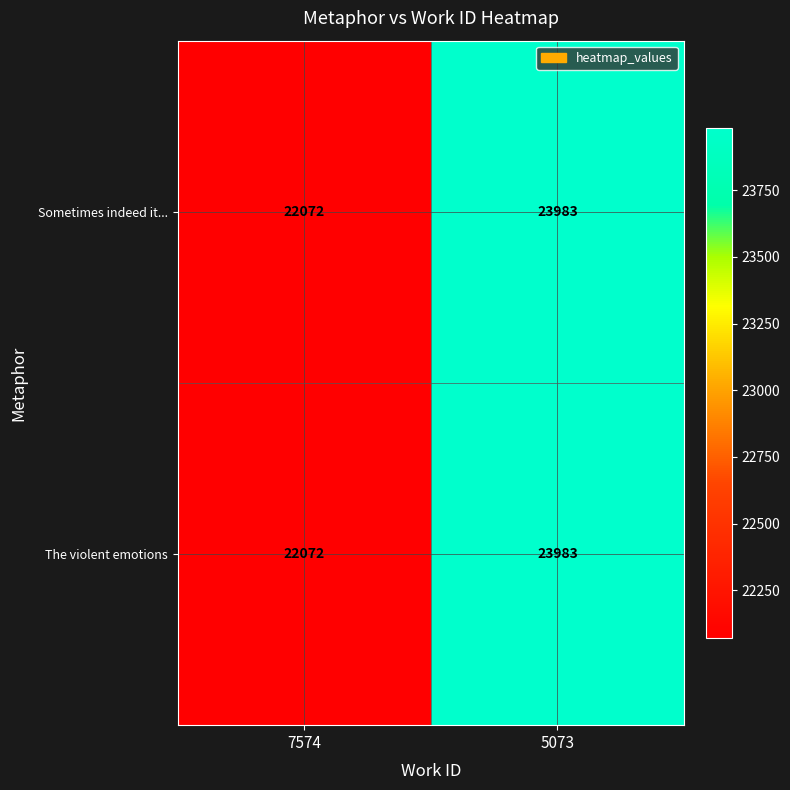

At which label is The violent emotions closest to 23027?

7574